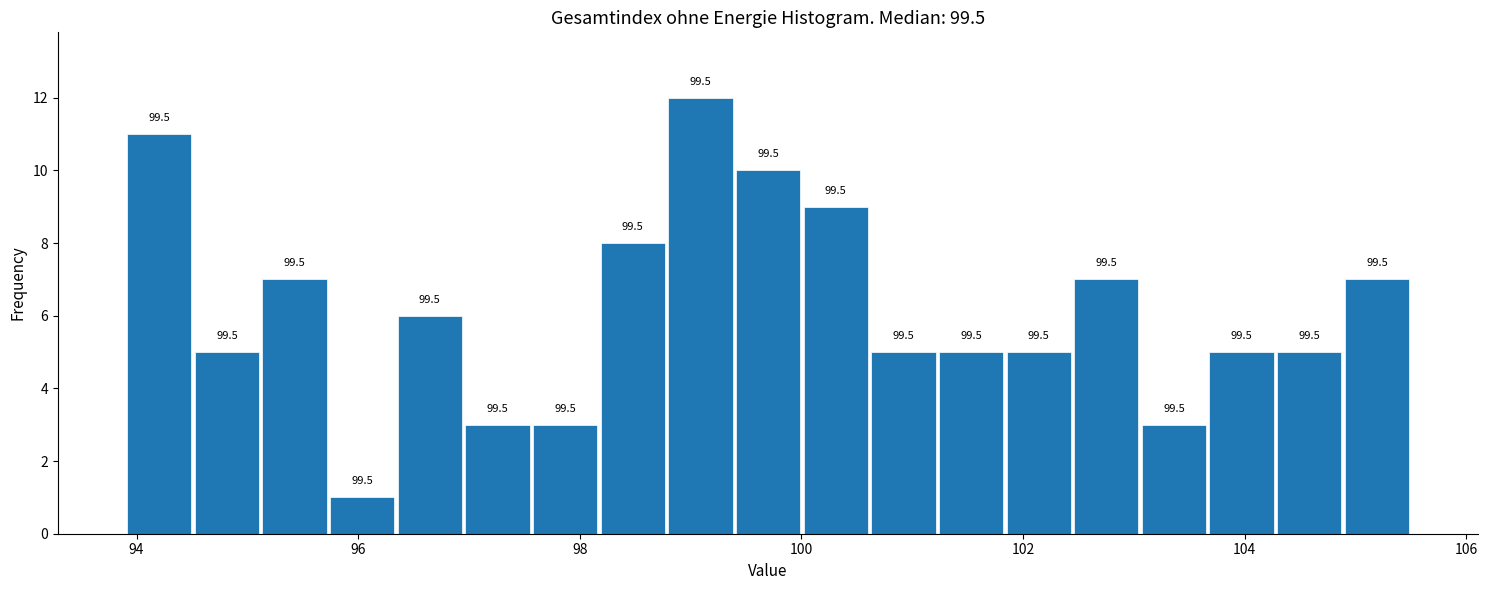

Around what value on the x-axis is the tallest bar? Give the approximate position of its centre, as read against the axis.

99.0